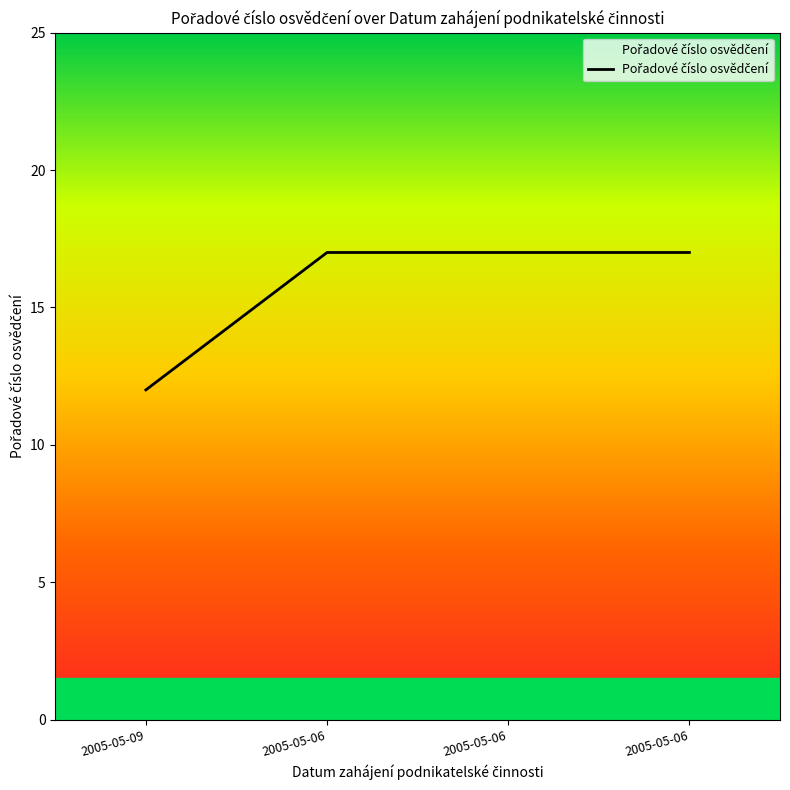

How many series are shown in this chart?

1